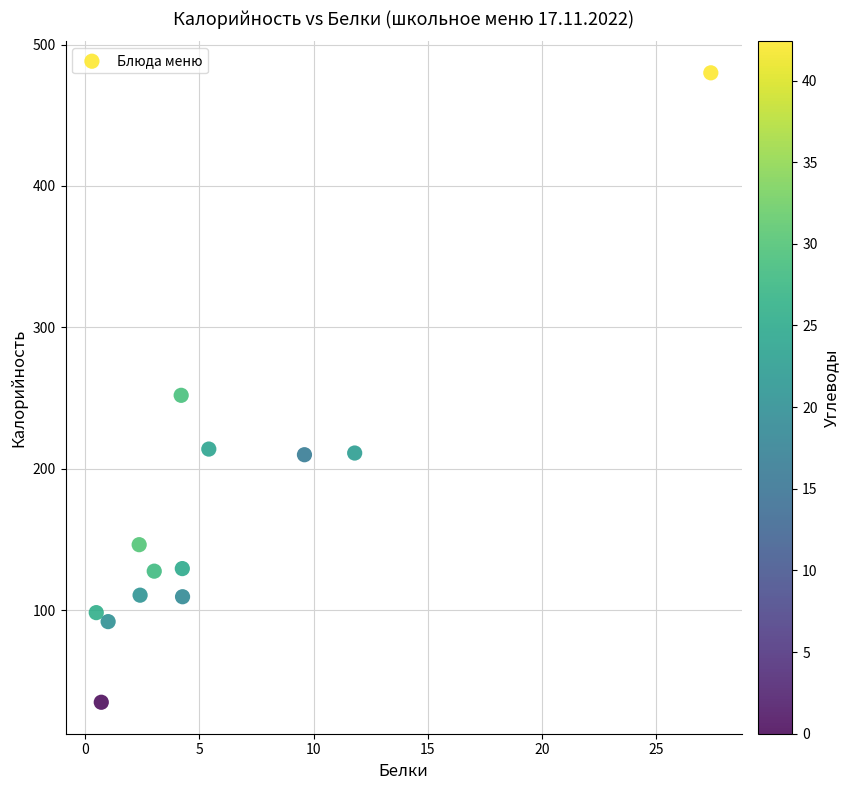

What Y value in the scatter plot is closest to 257?

252.0